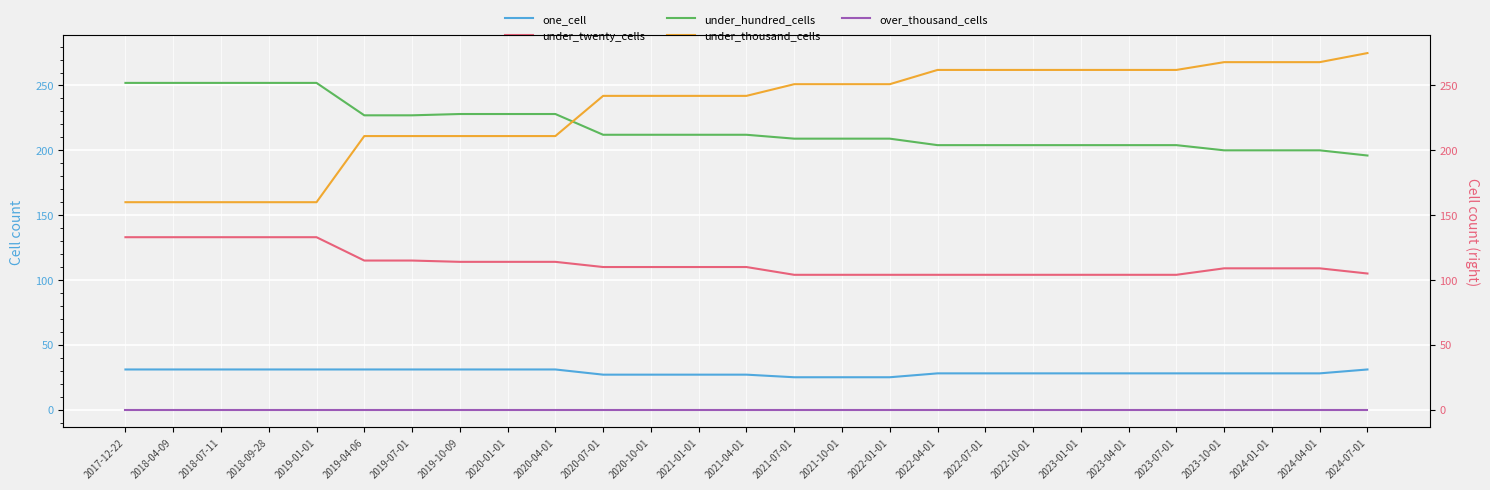

What is the value of the under_twenty_cells point at the 6th from the left?

115